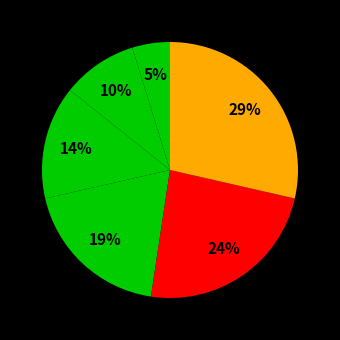

How many segments does this pie chart have?

6